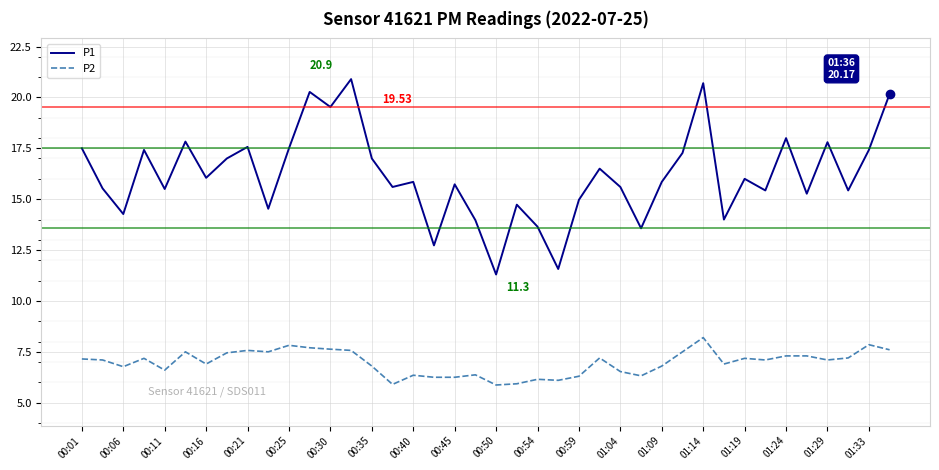

Rank the series by their average value, from highest to lowest.

P1, P2